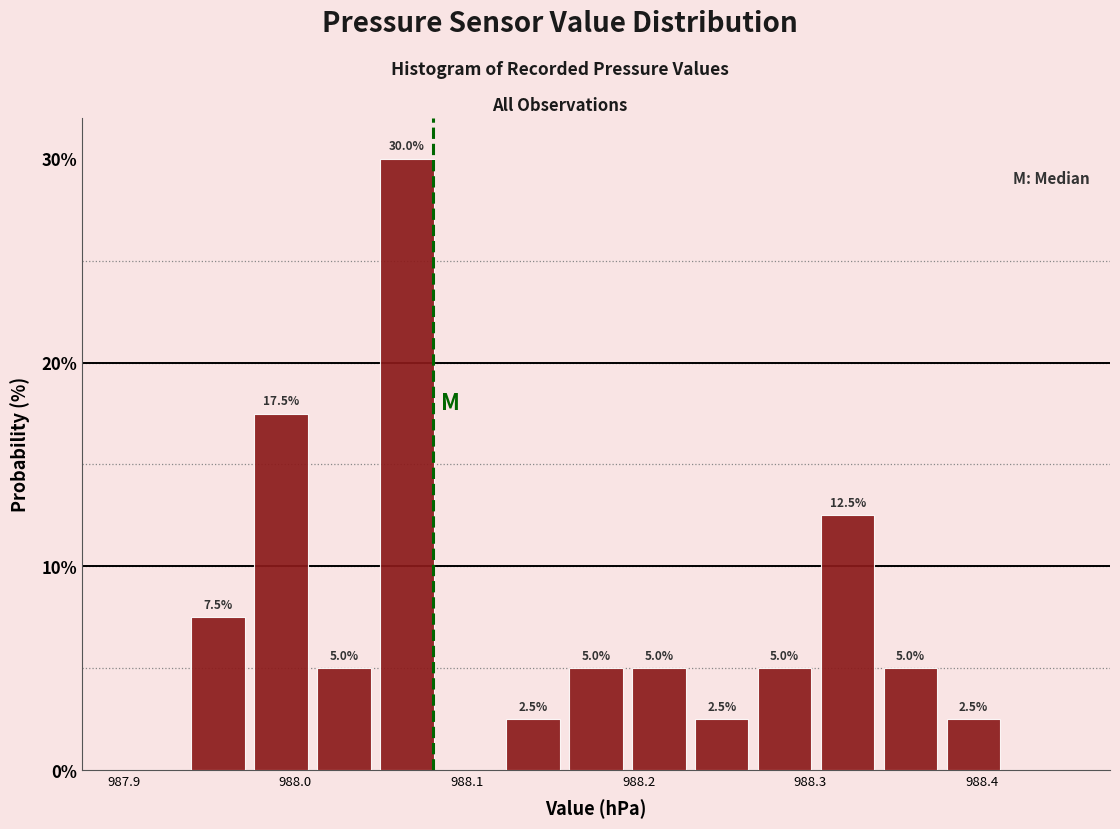

Around what value on the x-axis is the tallest bar? Give the approximate position of its centre, as read against the axis.

988.07